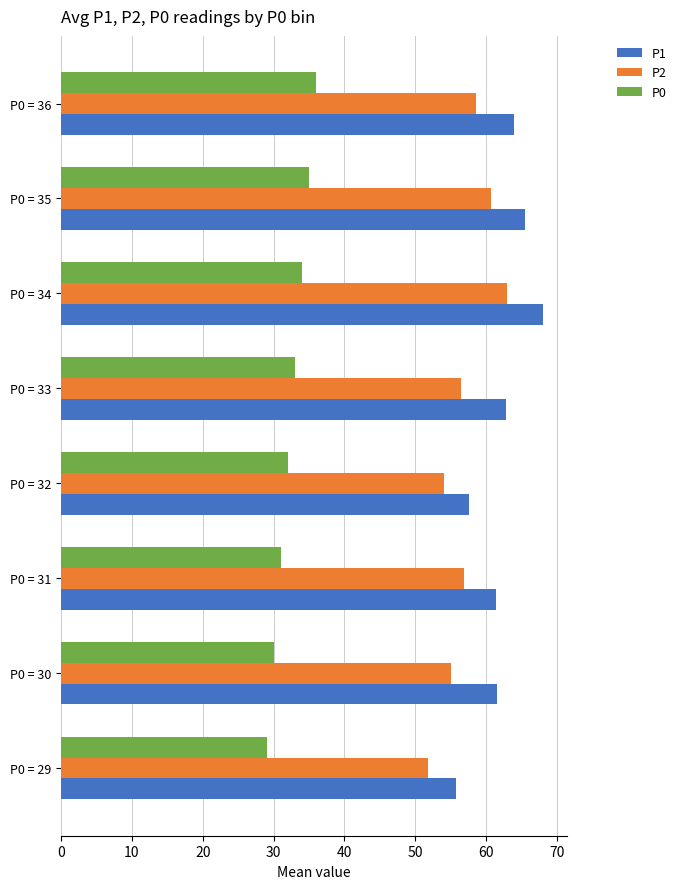

True or false: P2 has a value of 97.7 at P0 = 33.

False